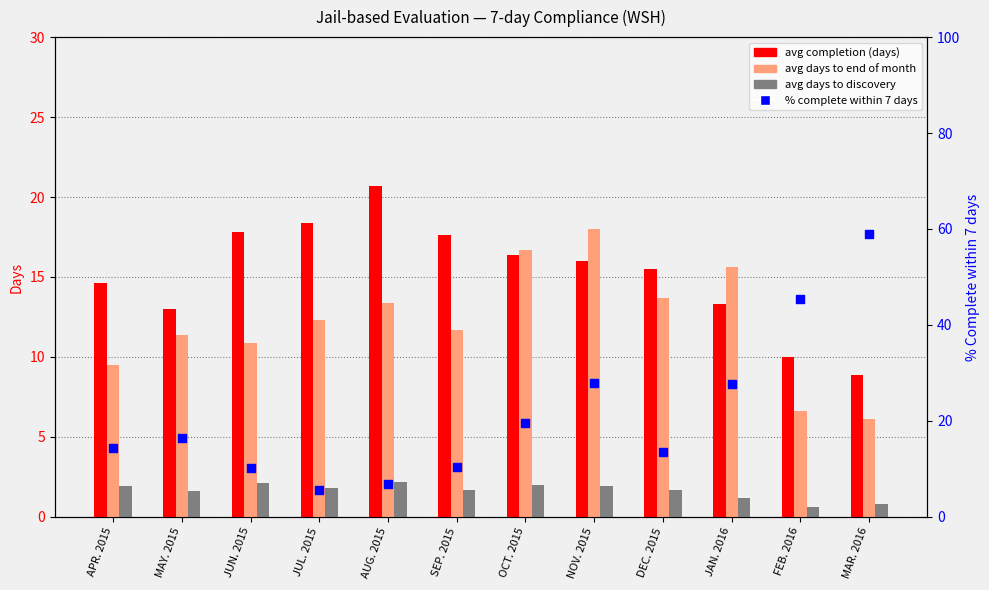

What is the total value across all series at APR. 2015?

40.3